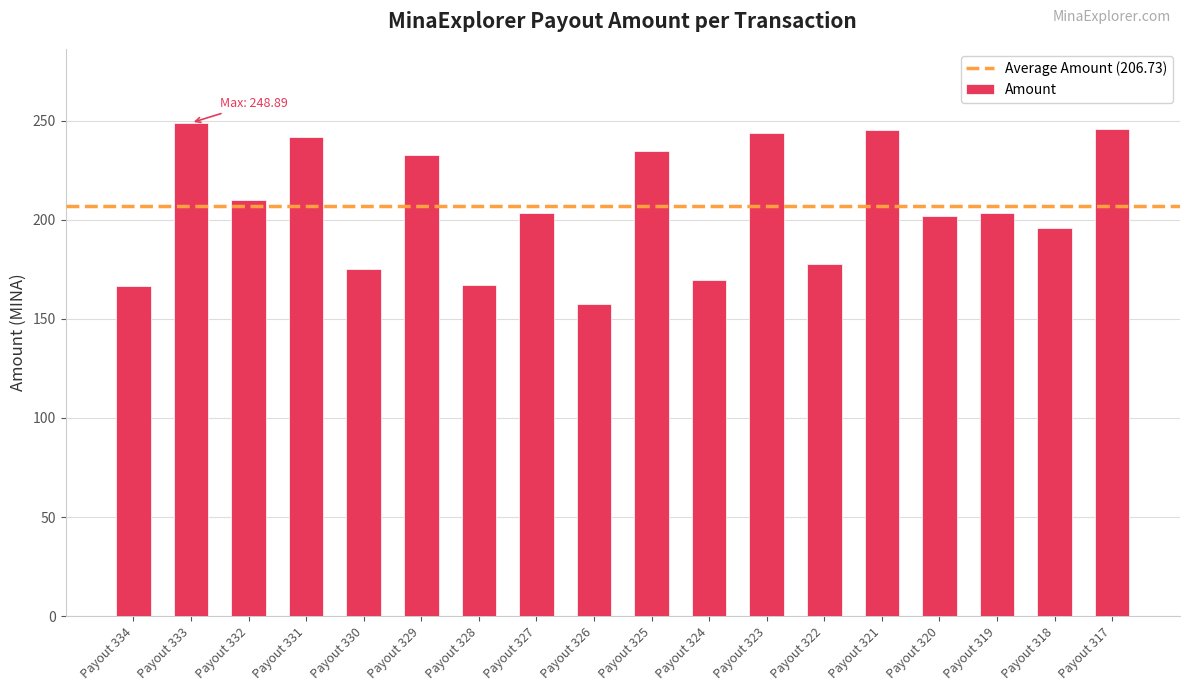

What is the value of the 7th bar from the left?

167.0